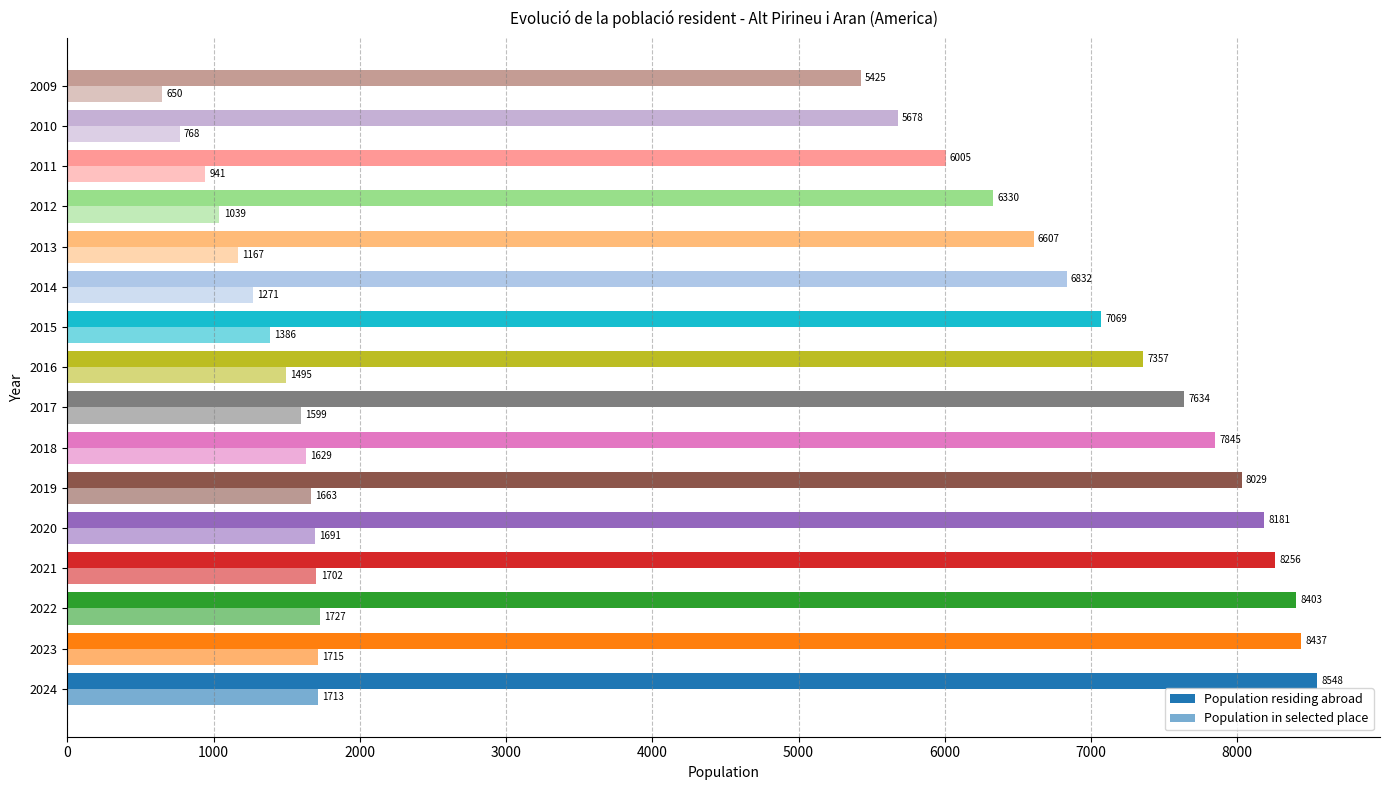

What is the difference between the maximum and second lowest values in the Population residing abroad series?

2870